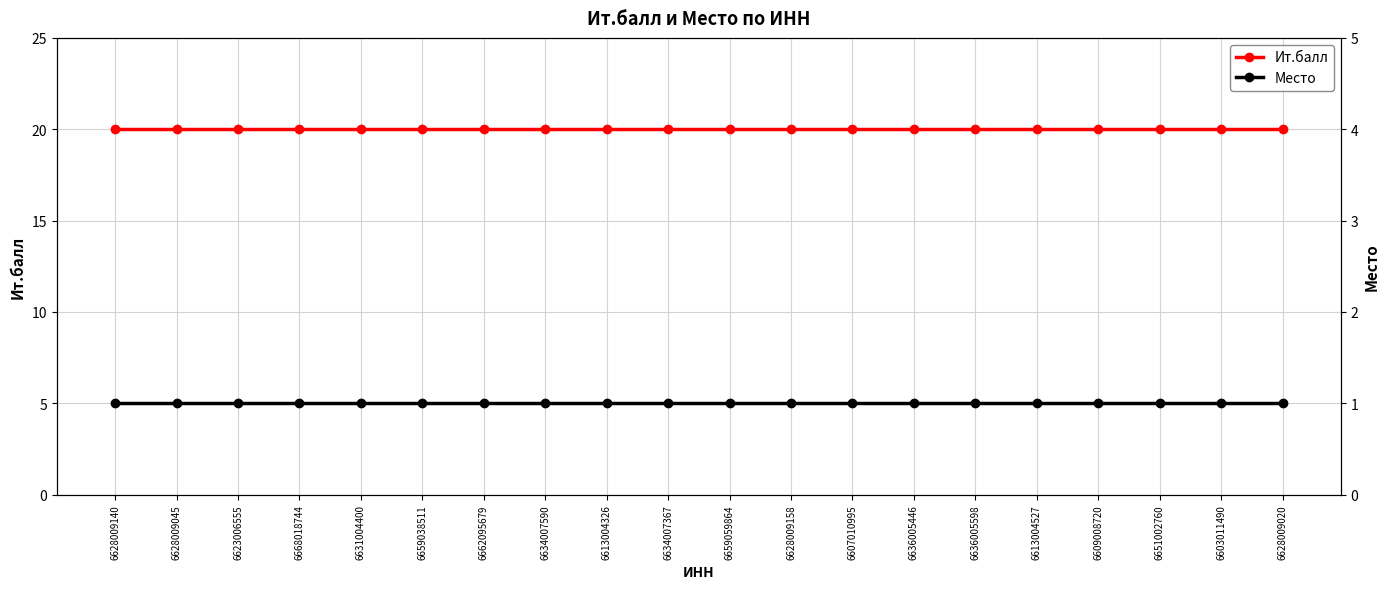

Which series has the widest spread of values?

Ит.балл